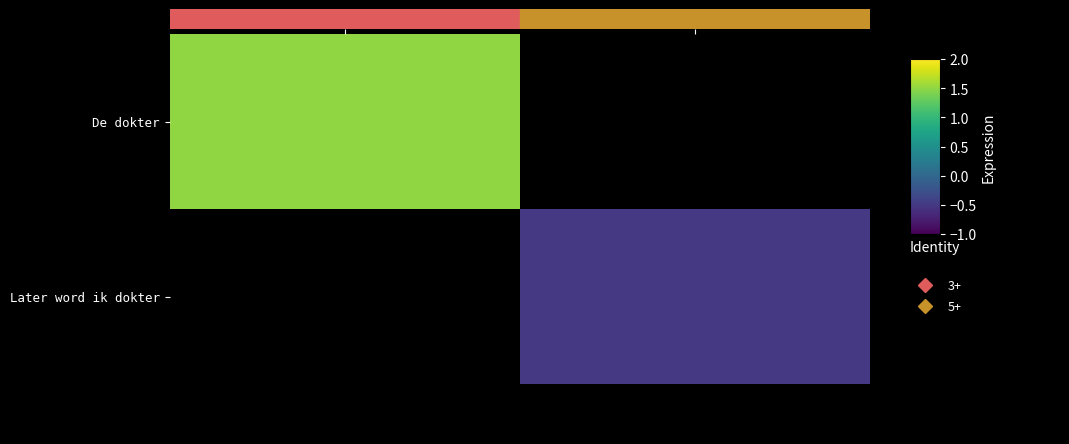

How many data points in Later word ik dokter are less than 0?

1